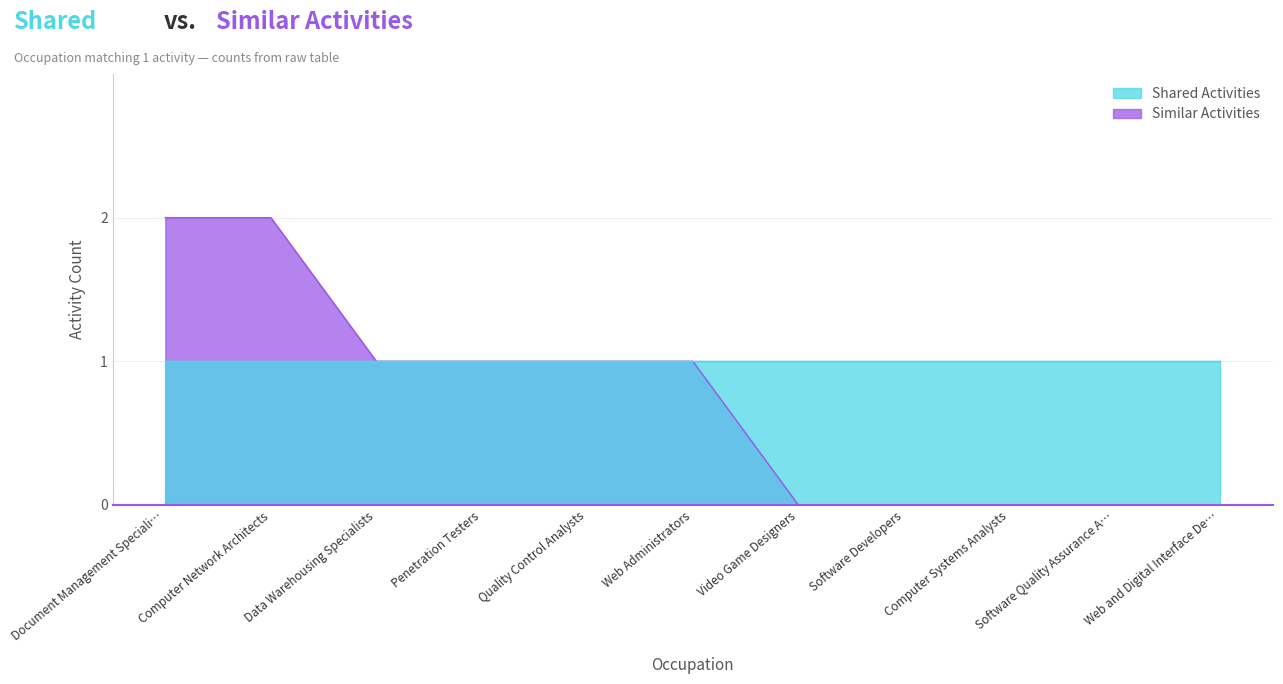

What is the difference between the second highest and minimum values?

2